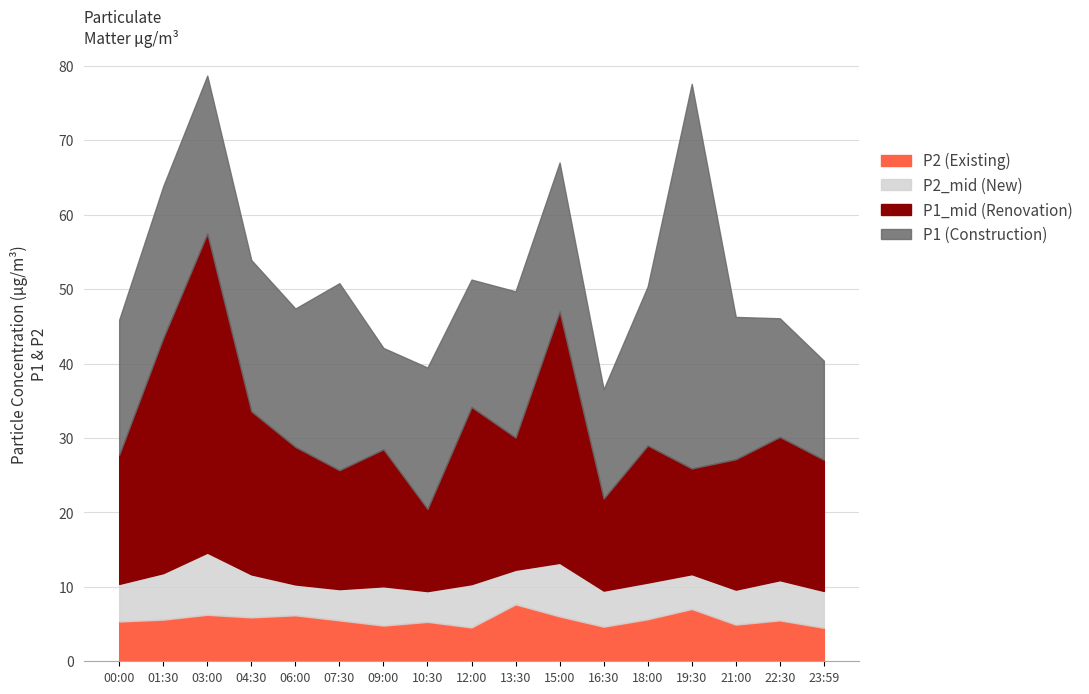

At which category does P2_mid reach its first local peak?

03:00